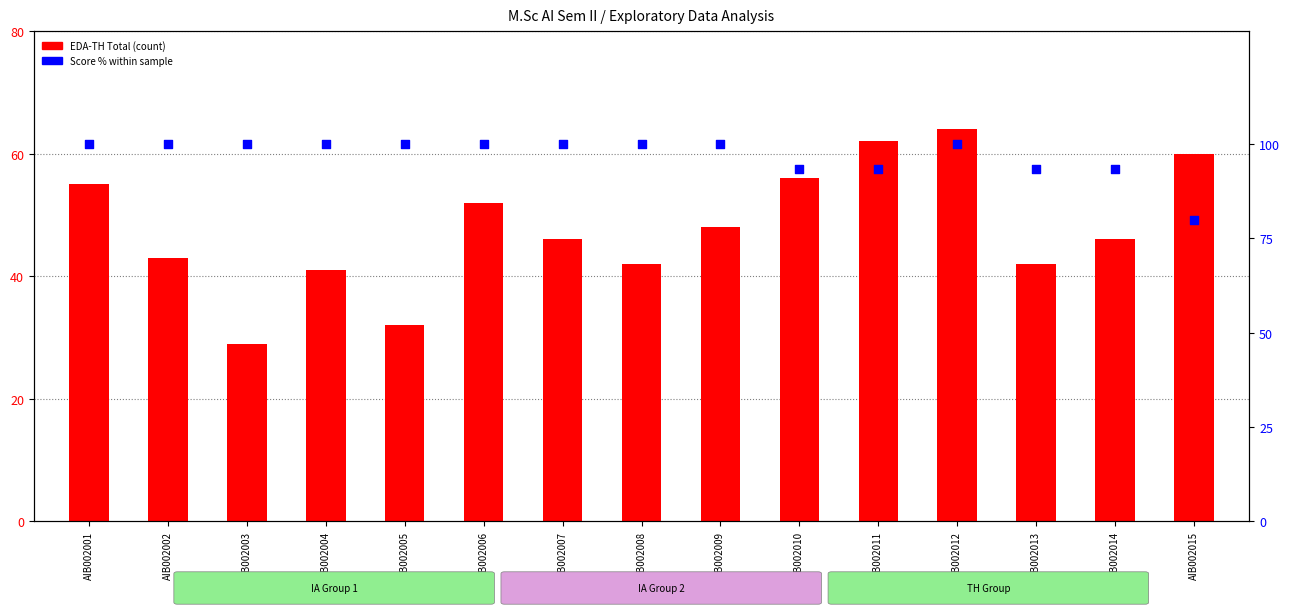

At how many categories does at least one series exceed 95?

10